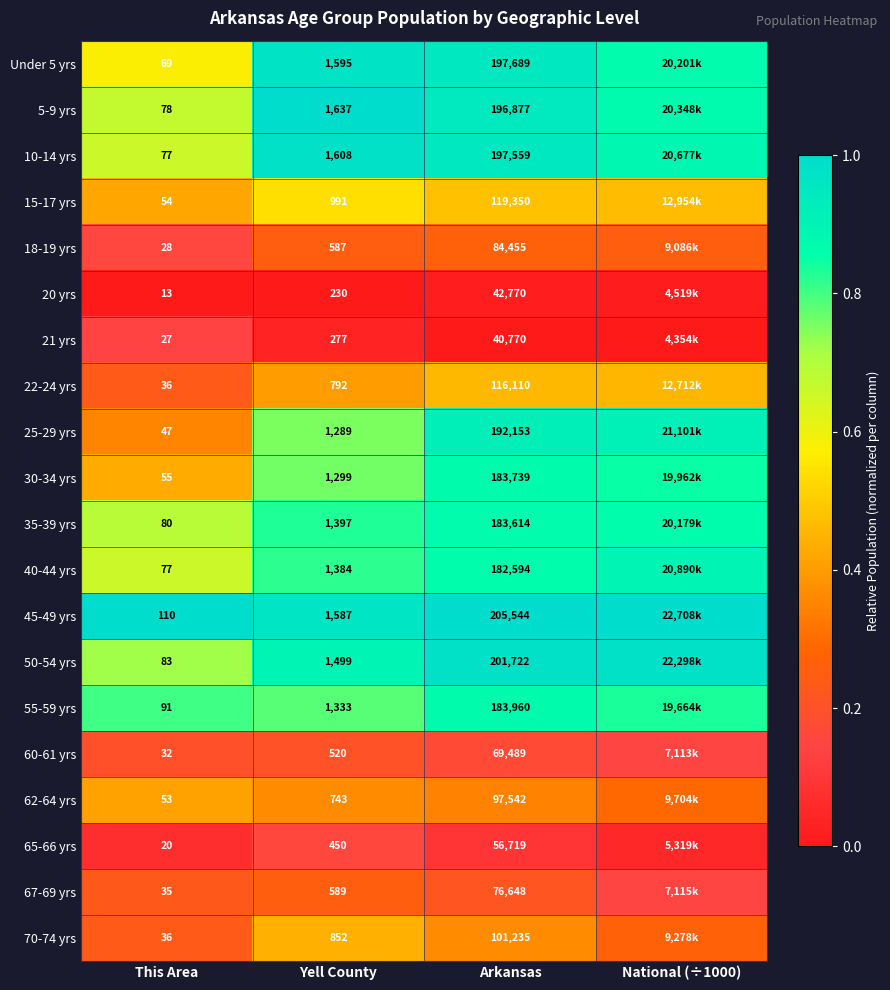

Which has a higher value, This Area or Arkansas?

Arkansas